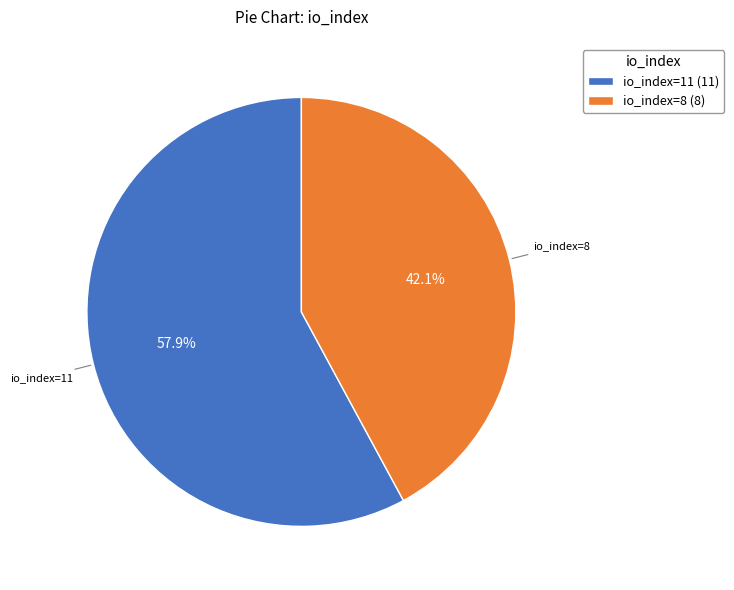

To the nearest percent, what percentage of the pie is io_index=11?

58%